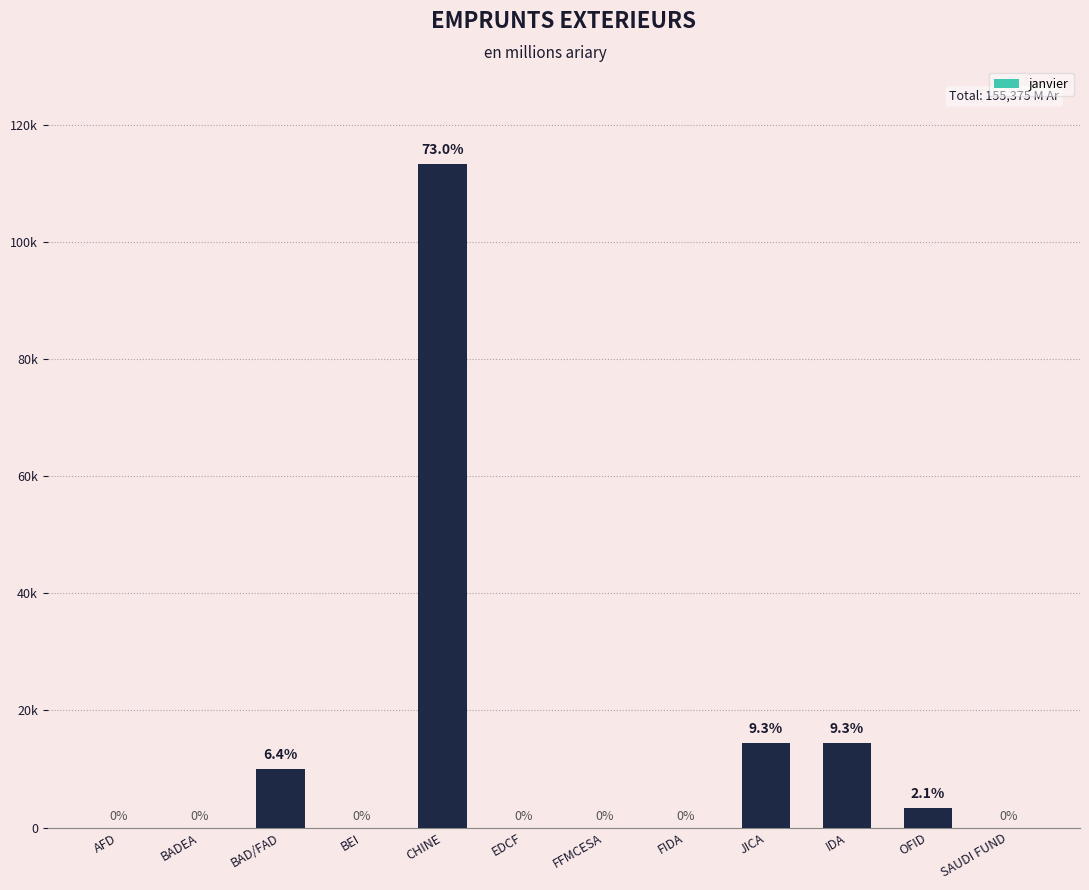

What is the sum of all values?

155374.6